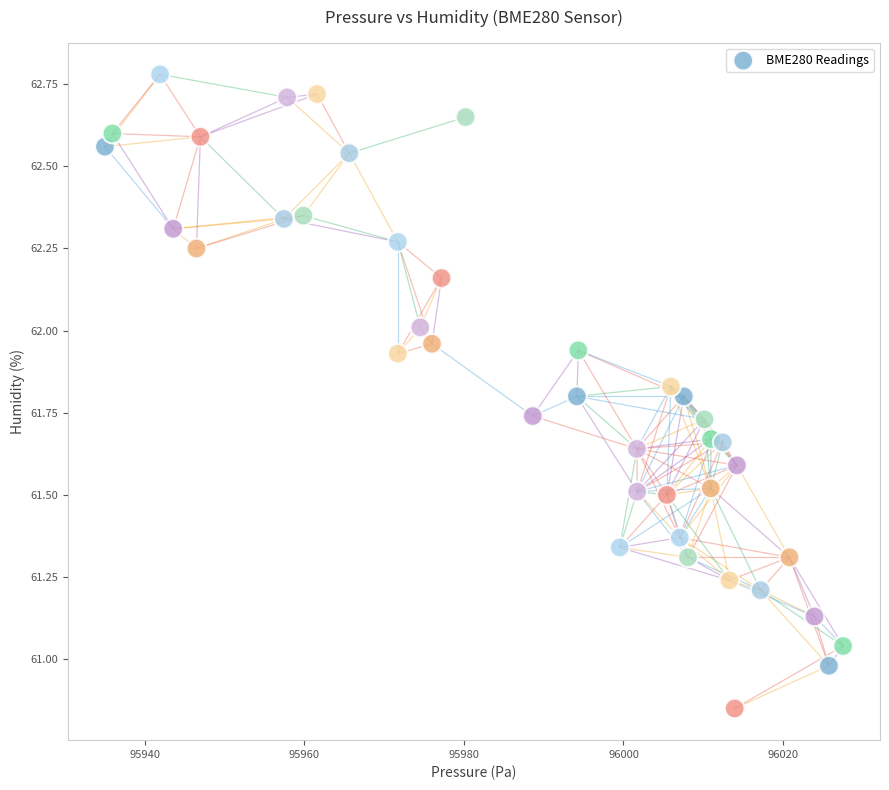

What is the range of X values (max minus min)?

92.5